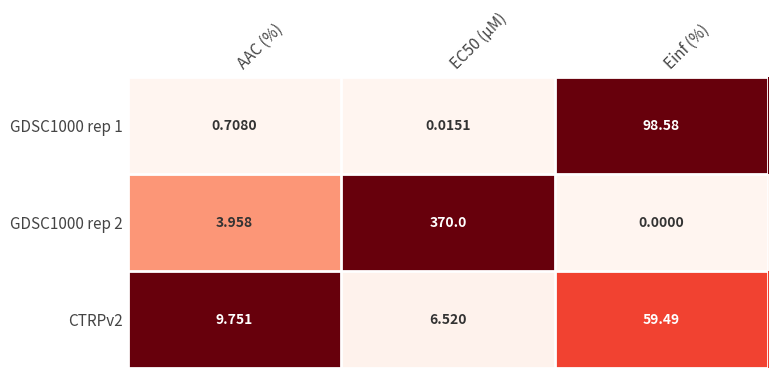

Which category has the lowest value in the GDSC1000 rep 2 series?

Einf (%)